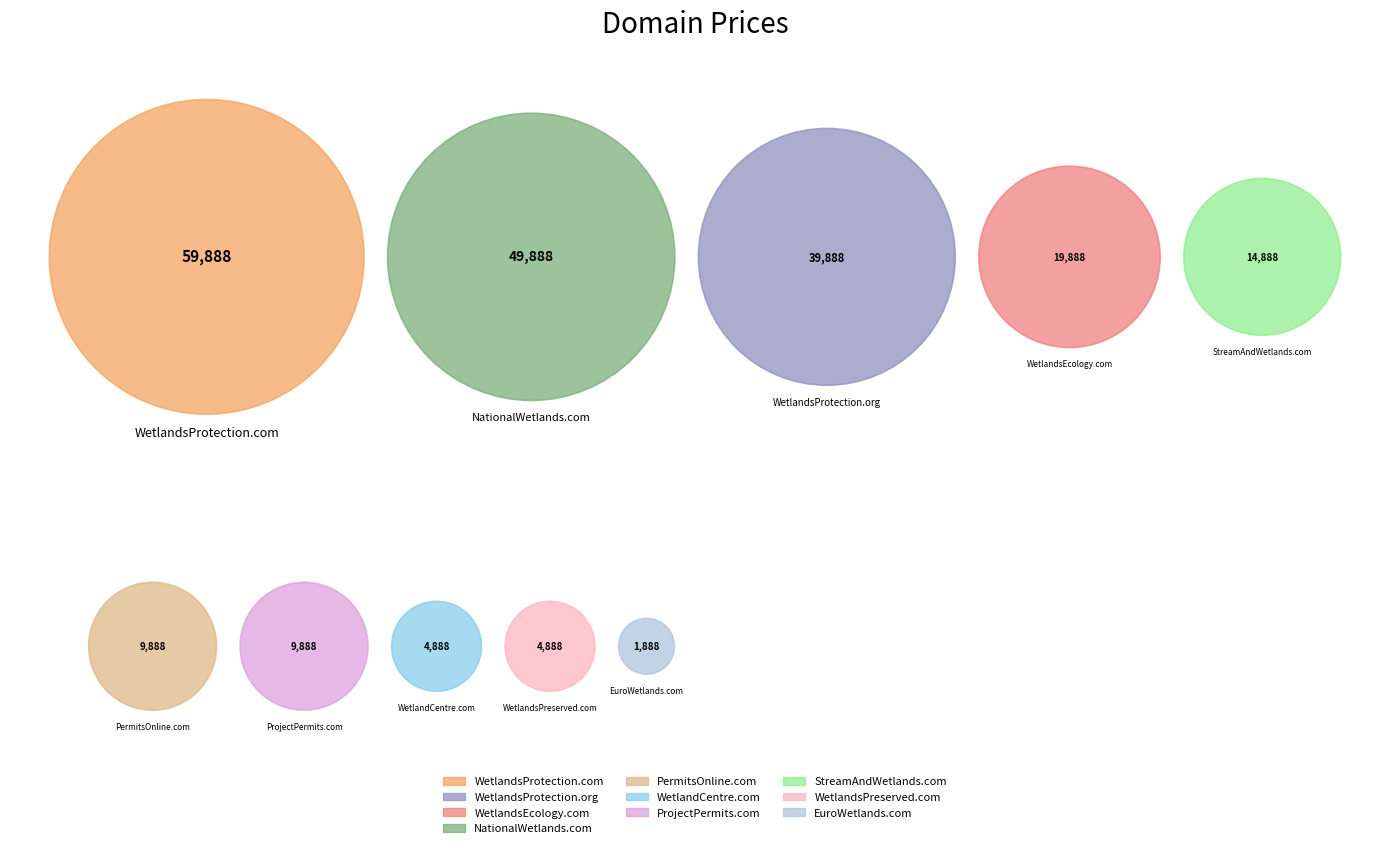

To the nearest percent, what is the difference between the largest and smallest slice percentages?

27%